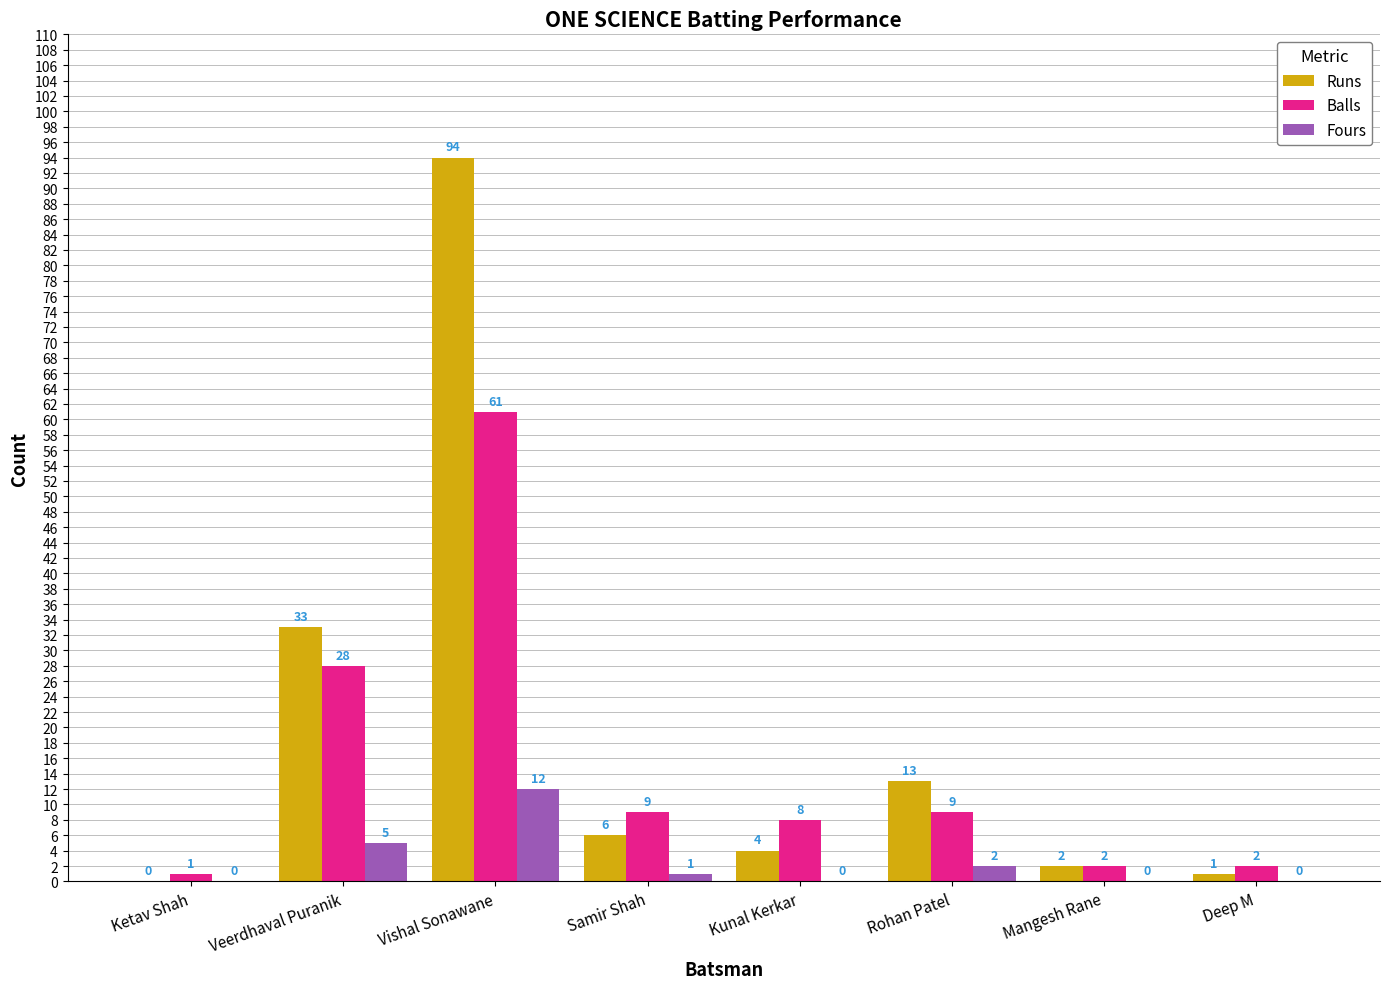

What is the sum of all Fours values?

20